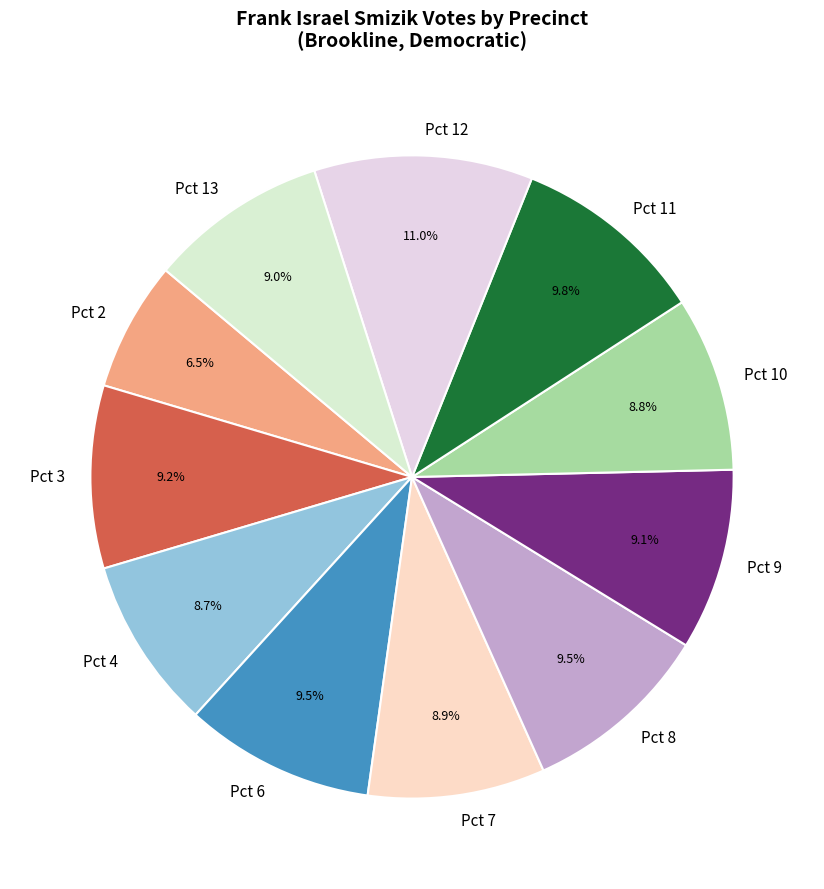

To the nearest percent, what percentage of the pie is Pct 10?

9%